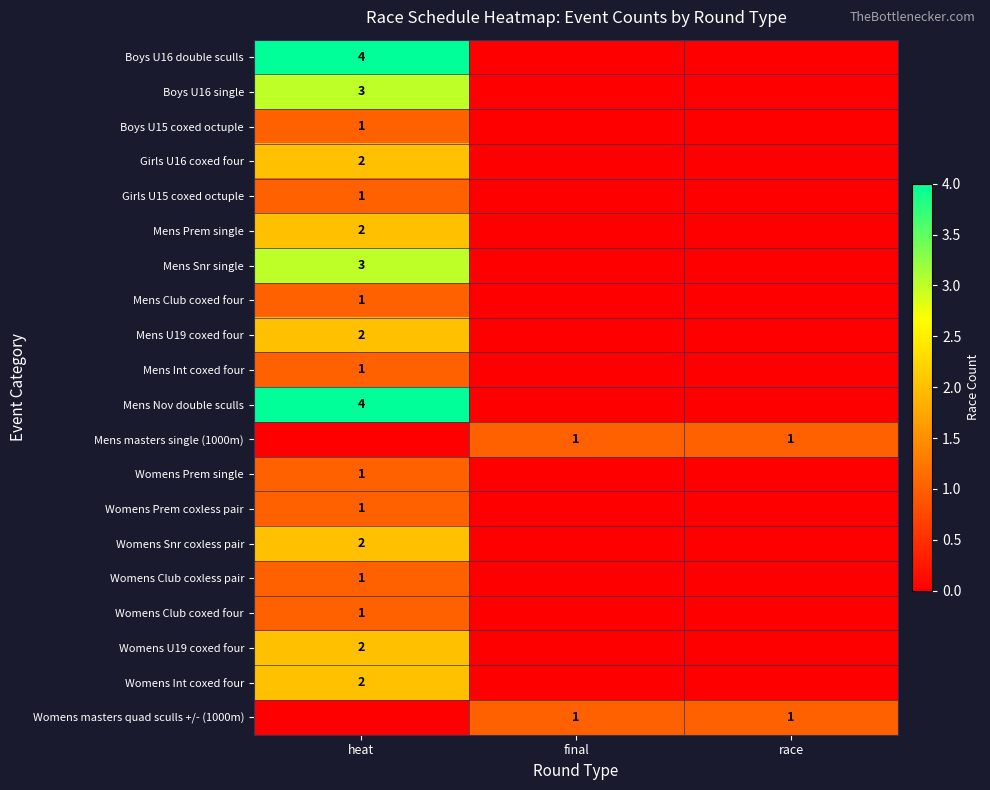

The Mens Club coxed four series shows 1 at heat. True or false?

True